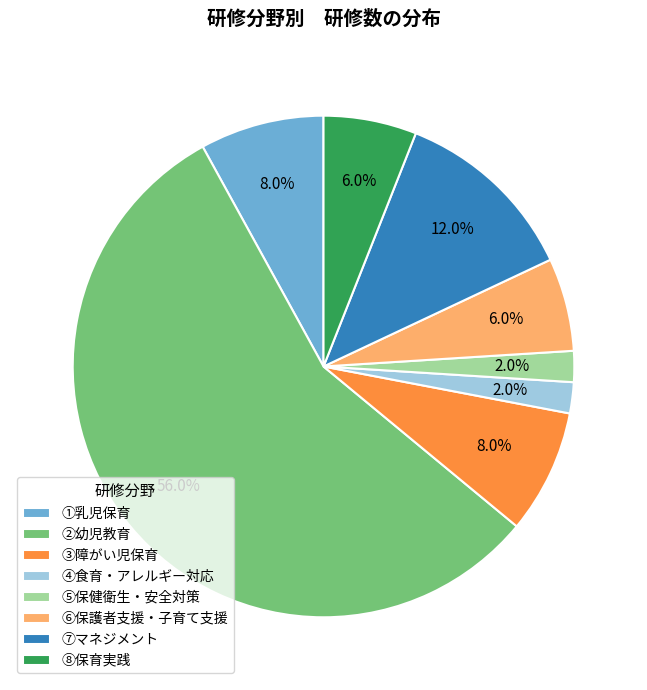

Is there any slice that represents more than half of the pie?

Yes